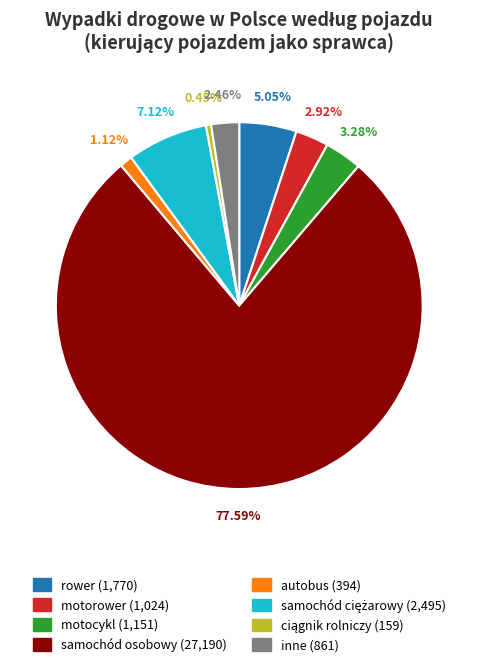

How much of the chart is everything except motorower?

97.1%